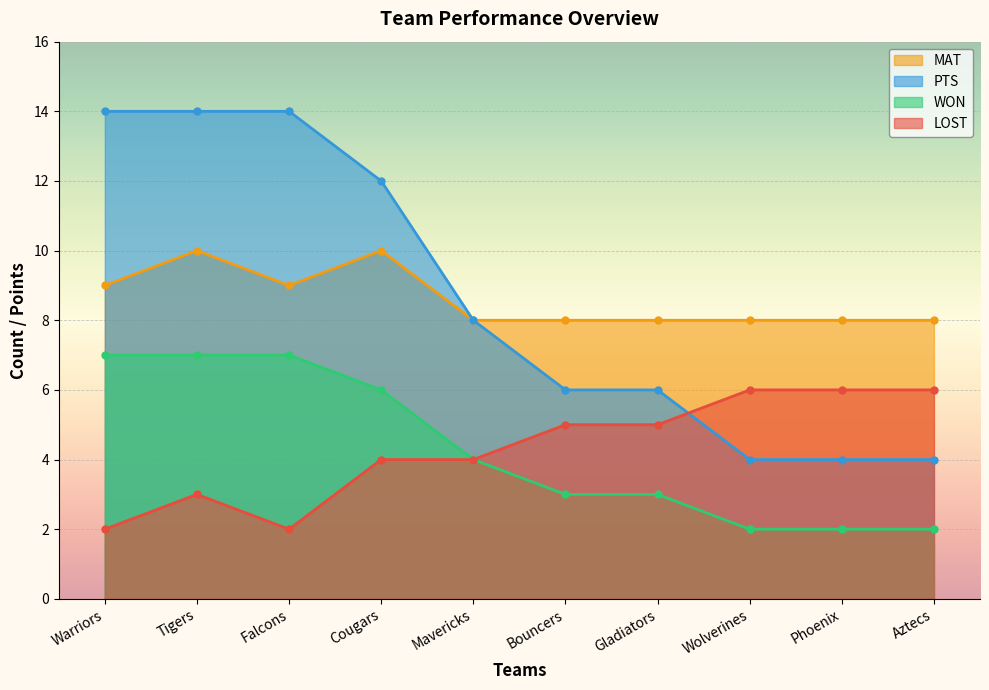

Between Cougars and Bouncers, which is larger?

Cougars